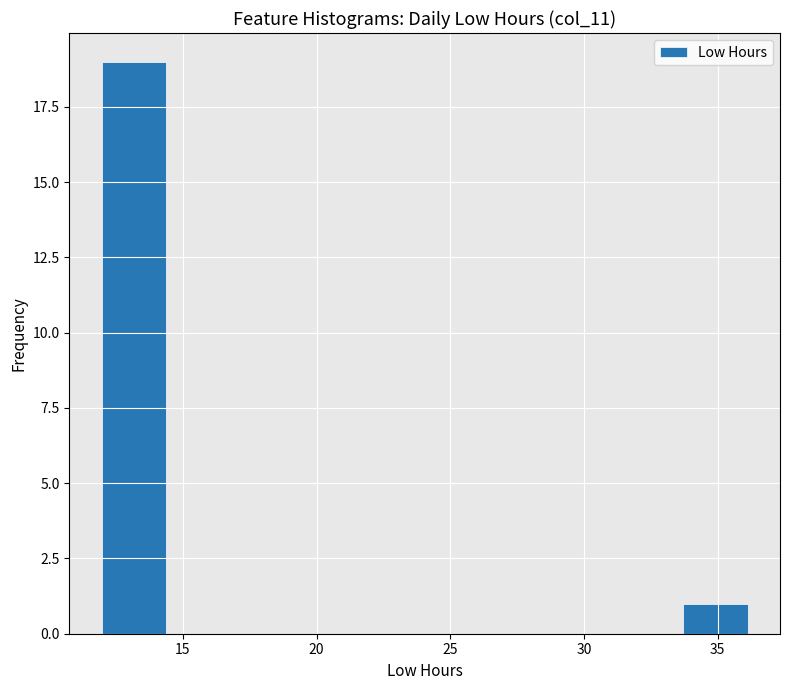

Reading left to right, list every bar in this chart as the range it spans on the x-axis followed by its height. Neither the bar edges nor the heights are printed on the chart, so give them approximately, as read against the axes.

12.0 to 14.5: 19
14.5 to 17.0: 0
17.0 to 19.0: 0
19.0 to 21.5: 0
21.5 to 24.0: 0
24.0 to 26.5: 0
26.5 to 29.0: 0
29.0 to 31.5: 0
31.5 to 33.5: 0
33.5 to 36.0: 1